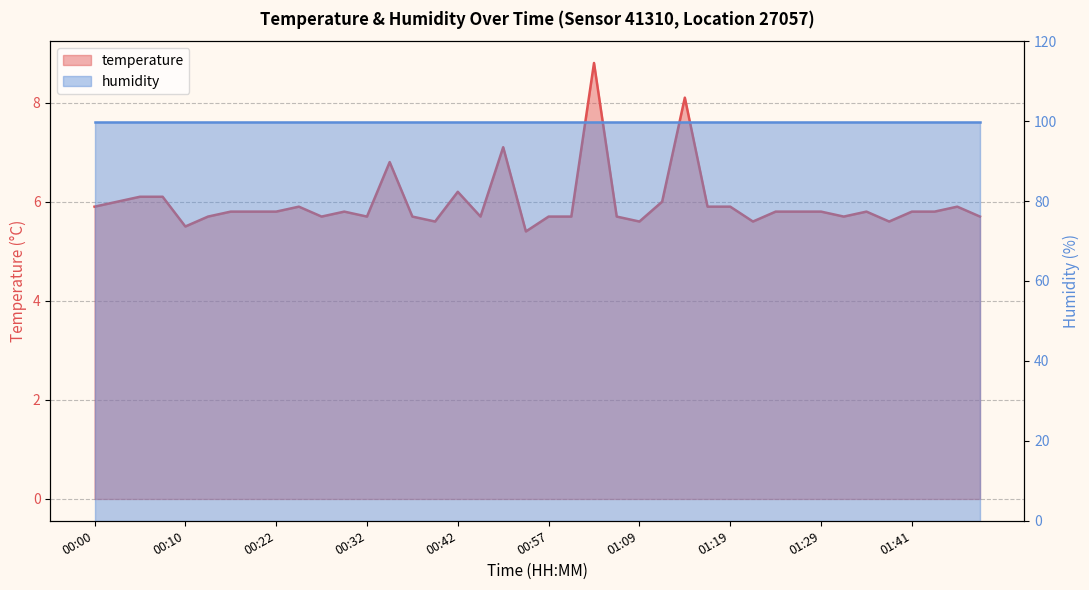

What is the label of the 36th point from the left?

01:38